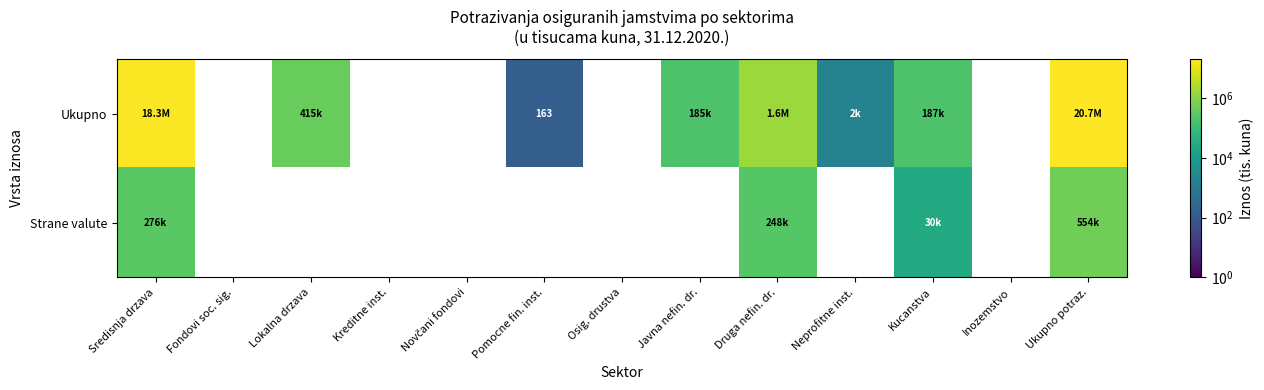

True or false: Ukupno has a value of 163 at Pomocne fin. inst..

True